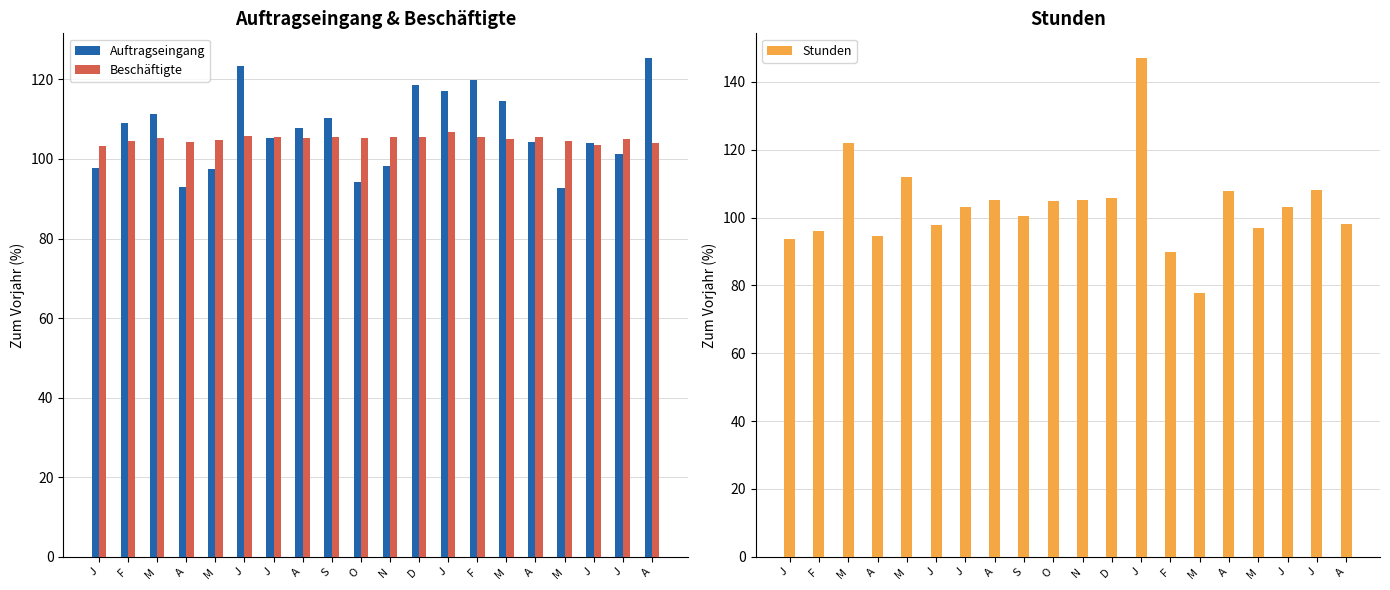

Where does the Stunden series first go above 103?

M